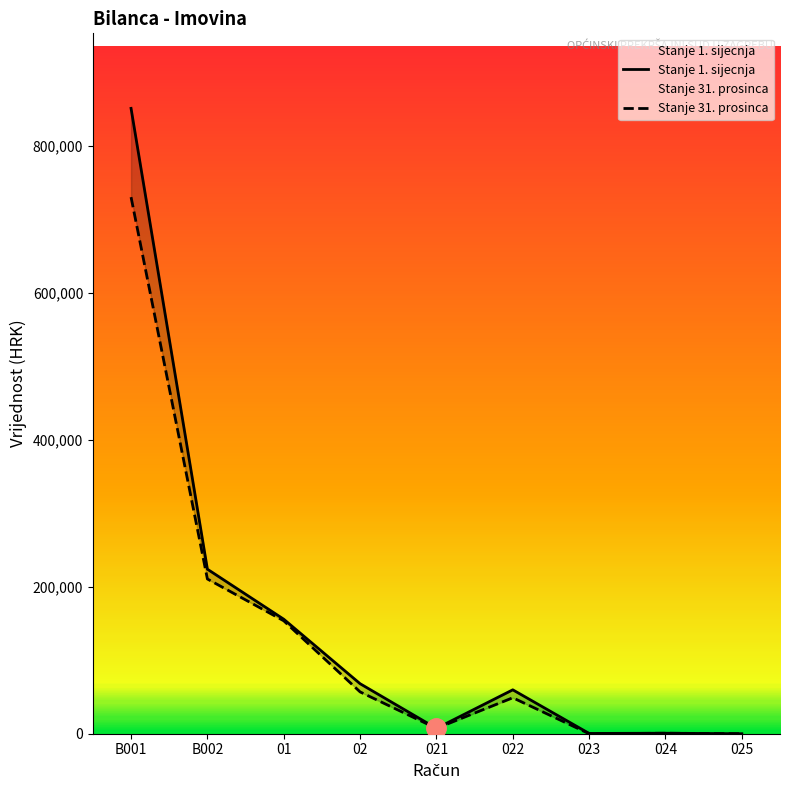

Which category has the lowest value in the Stanje 31. prosinca series?

023